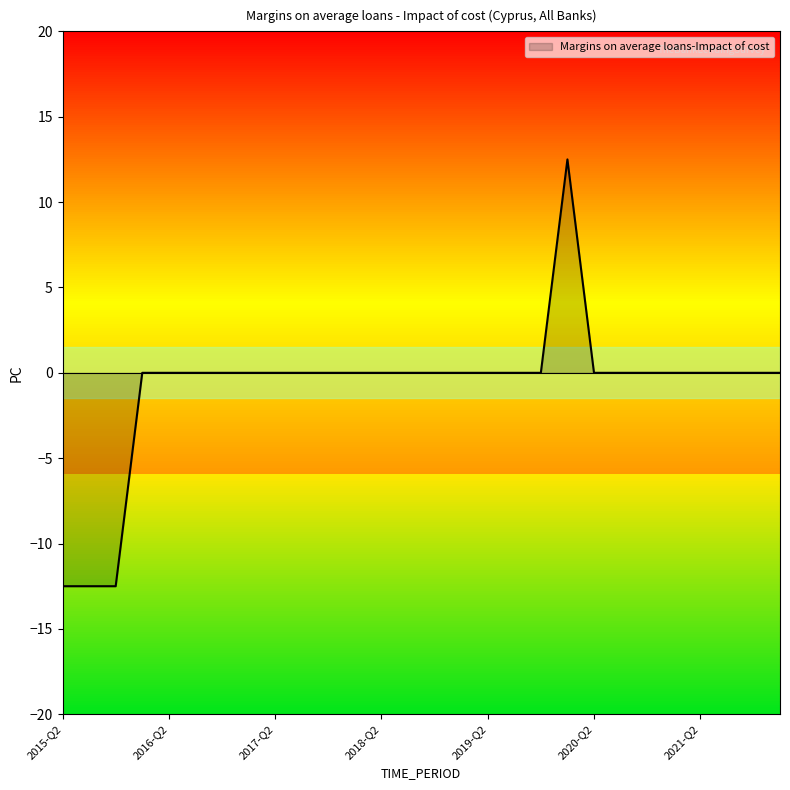

How many positive values are there?

1